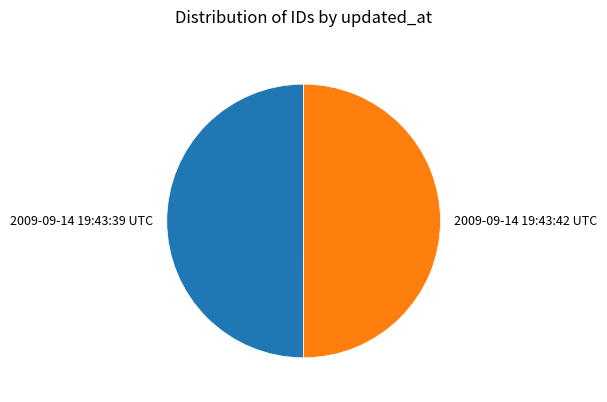

The 2009-09-14 19:43:39 UTC slice represents 58% of the pie. True or false?

False